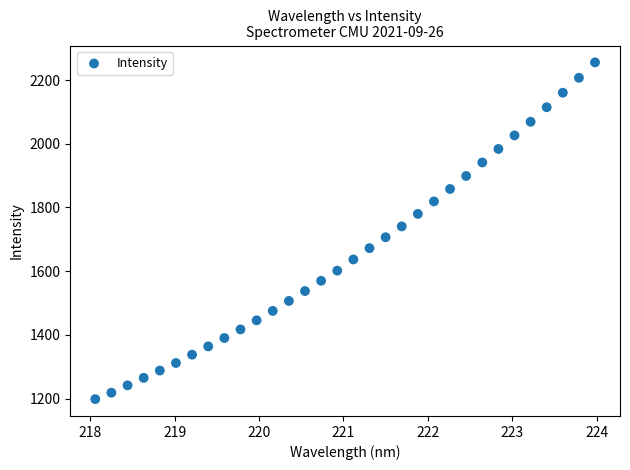

What is the range of X values (max minus min)?

5.9